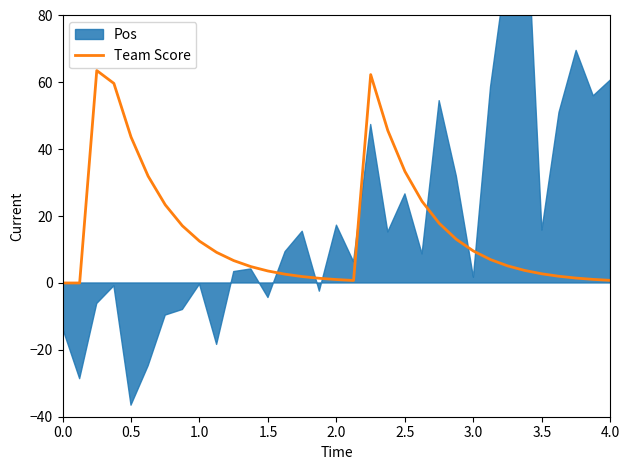

What is the sum of all values?

514.0